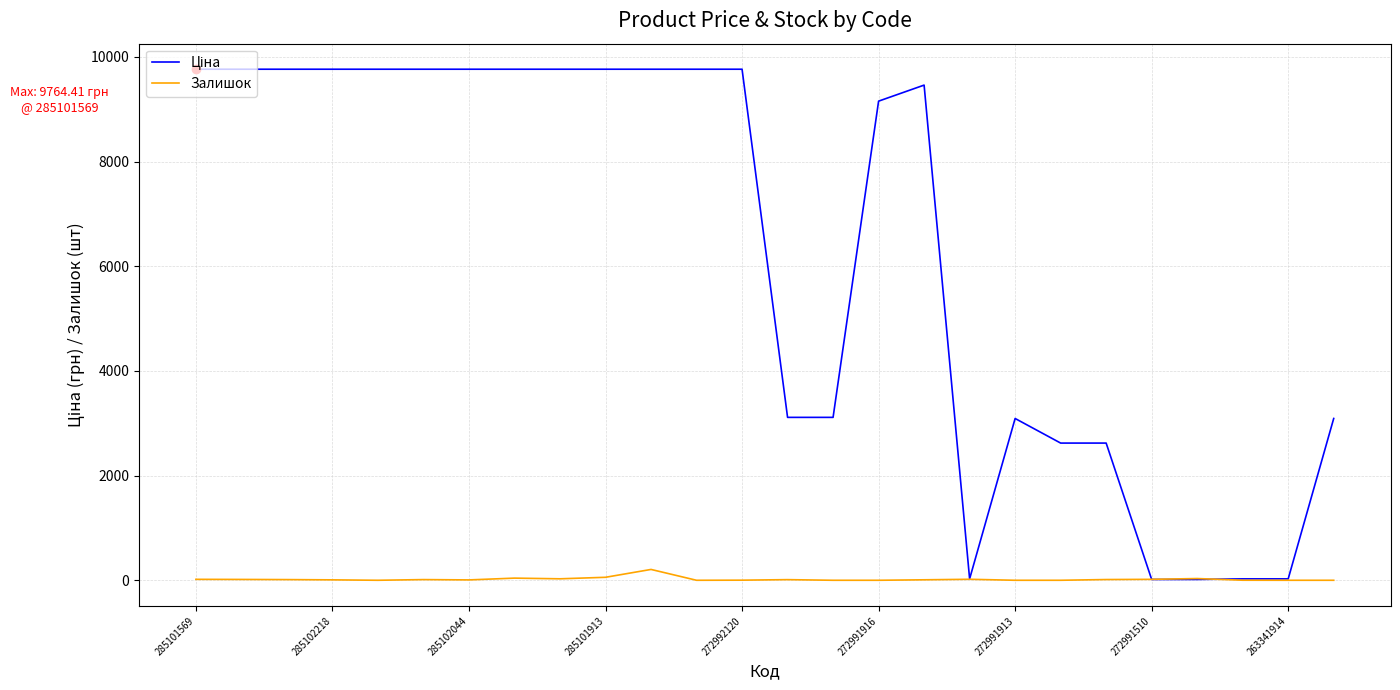

What is the greatest value displayed?

9764.4